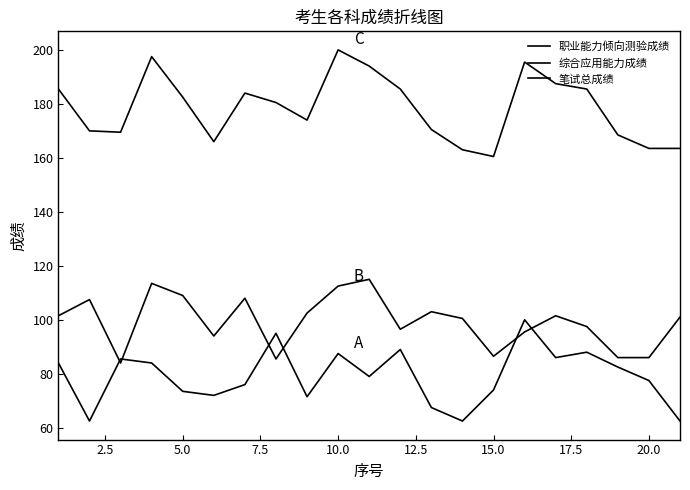

Does the chart have visible grid lines?

No